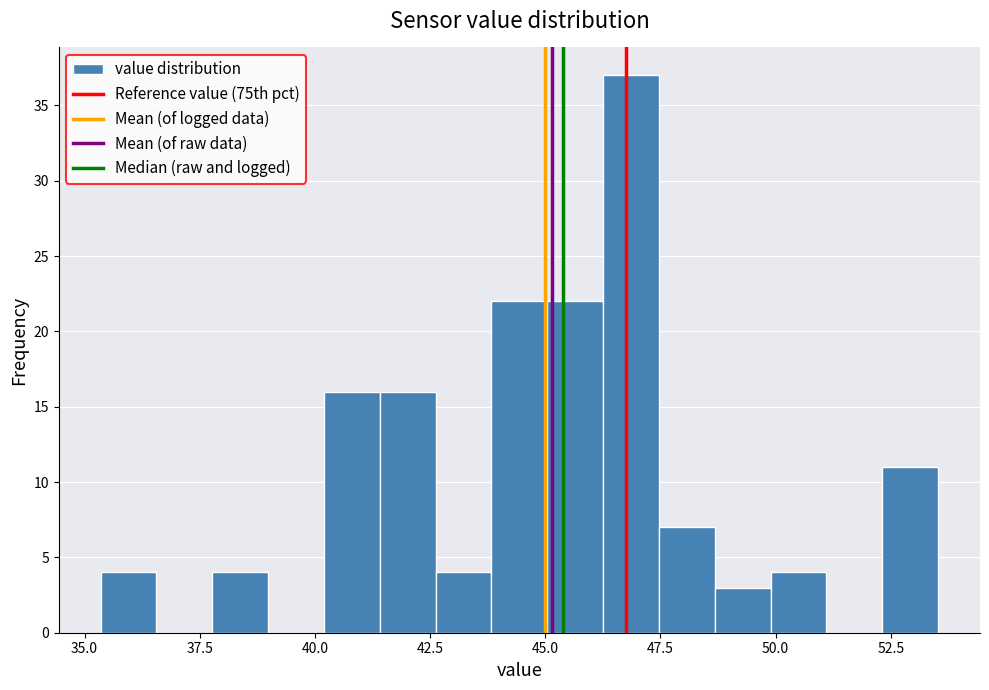

Read against the x-axis, roughly where is the centre of the tallest bar?

47.0